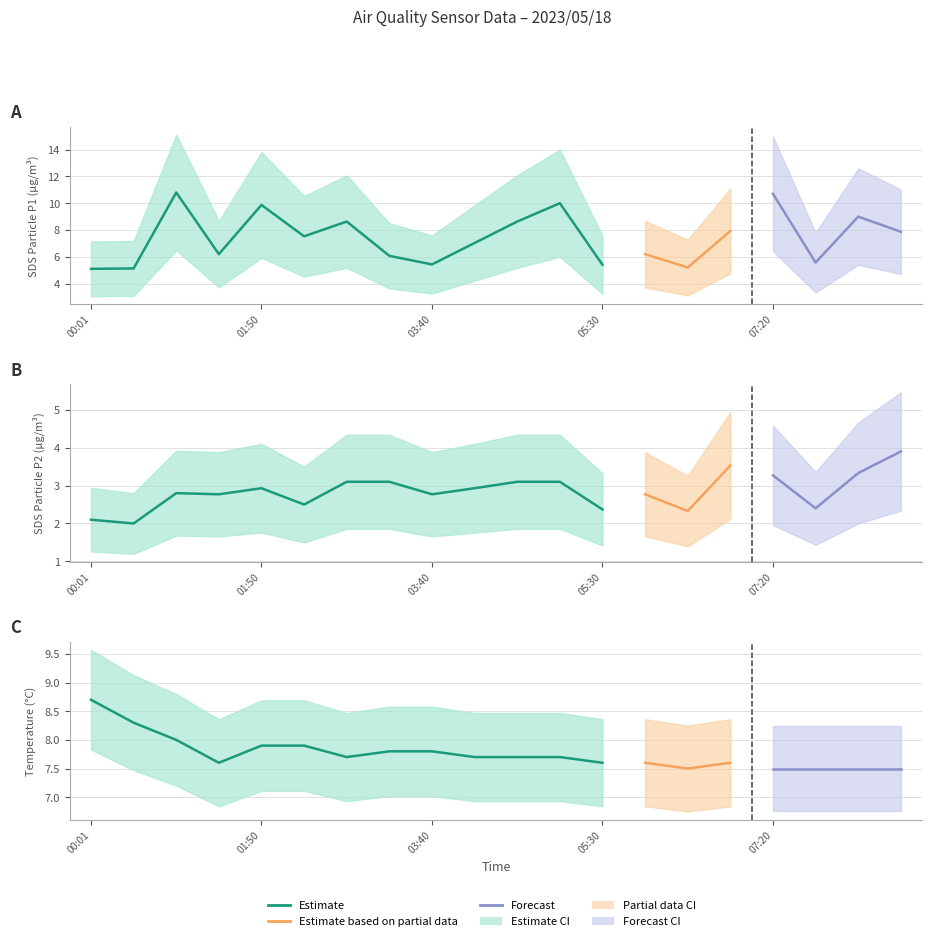

What position from the left is 05:30?

13